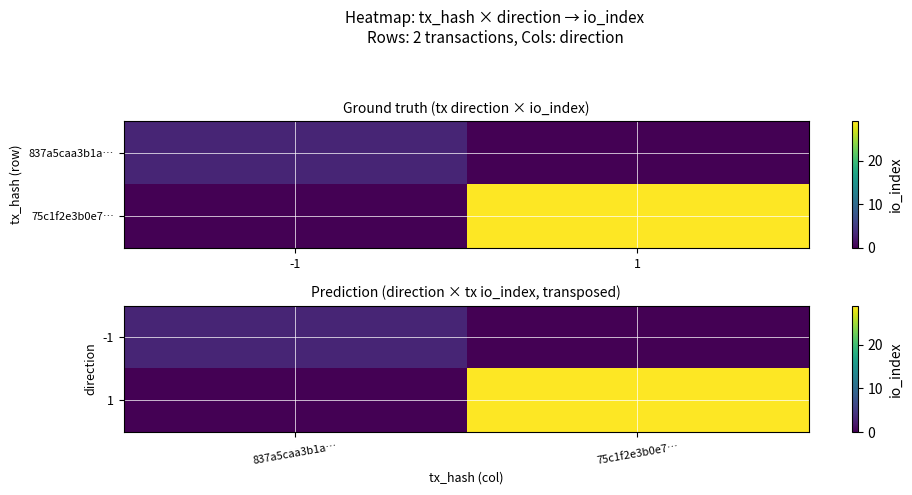

At which category does the chart reach its peak across all series?

75c1f2e3b0e7…